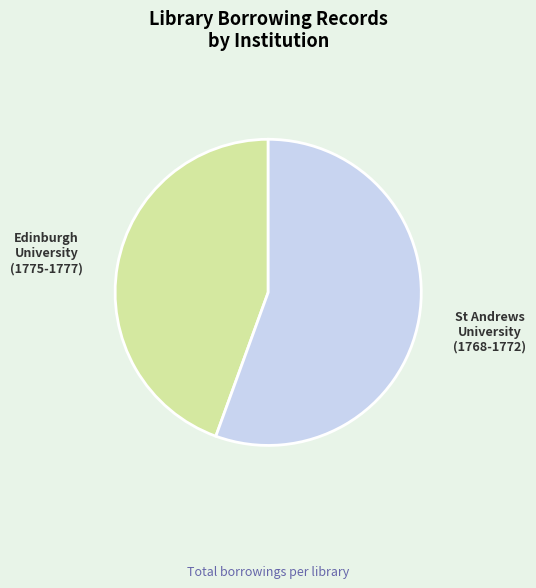

Is there a majority slice in this chart?

Yes